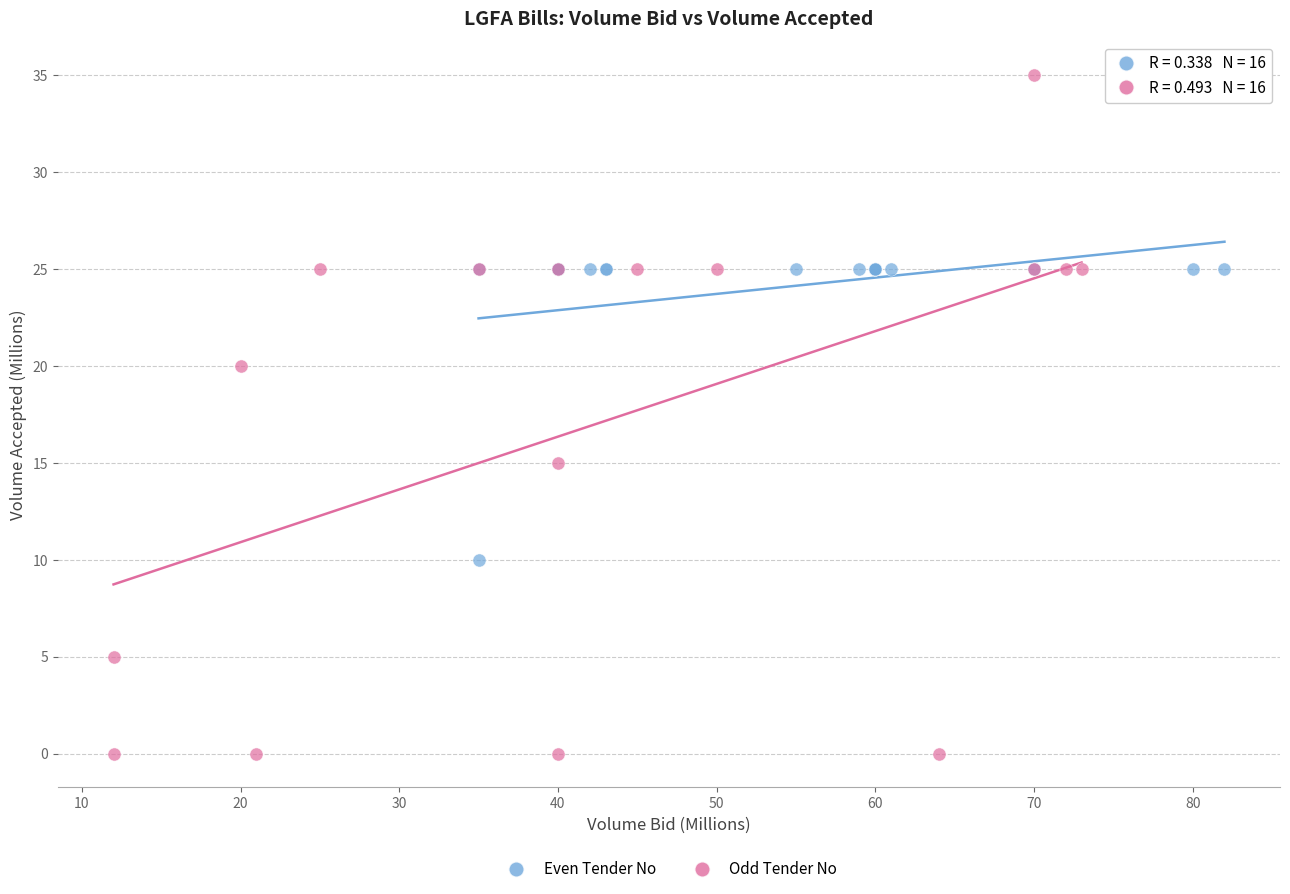

Which series has the widest spread of Y values?

Odd Tender No